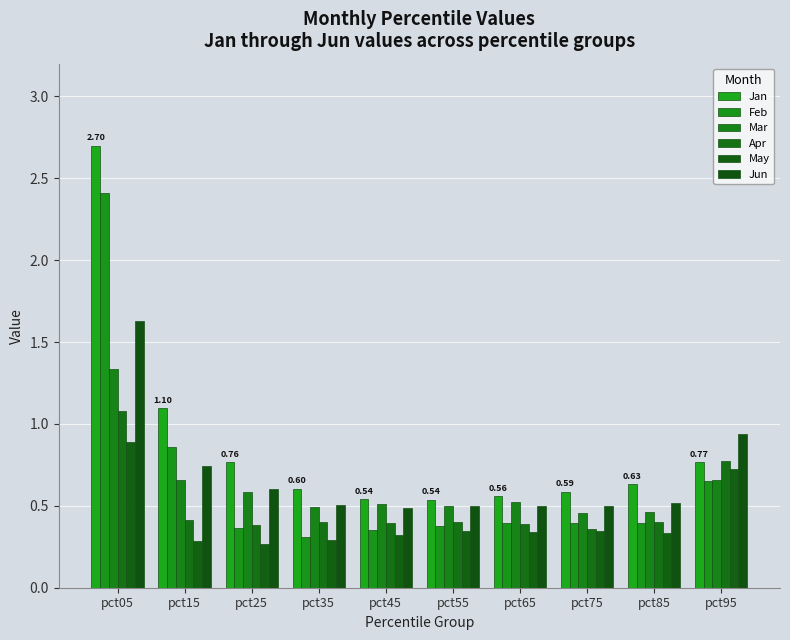

Does the chart contain stacked bars?

No